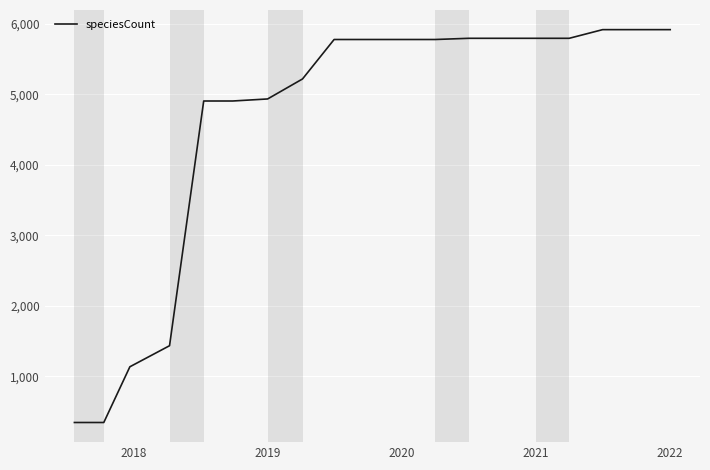

What is the greatest value displayed?

5920